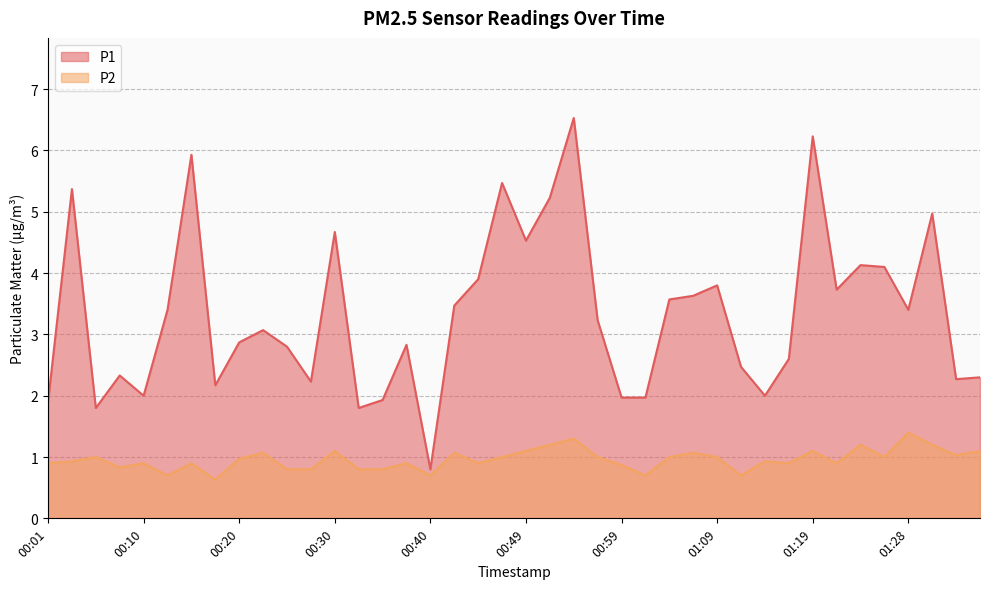

What are all the series names shown in the legend?

P1, P2